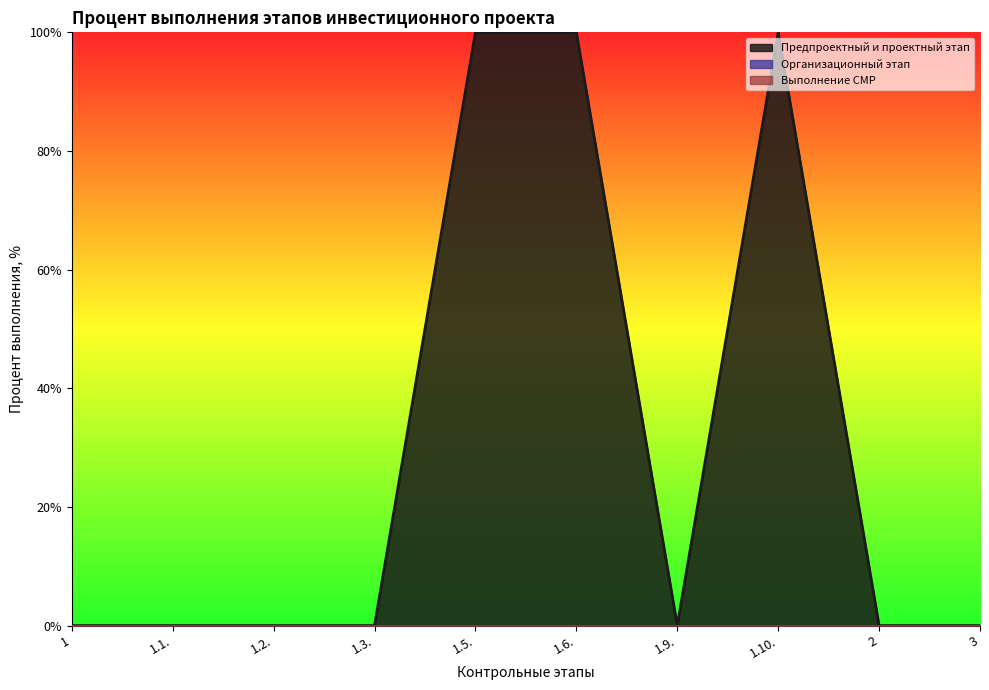

Rank the categories by Организационный этап value from highest to lowest.

1, 1.1., 1.2., 1.3., 1.5., 1.6., 1.9., 1.10., 2, 3